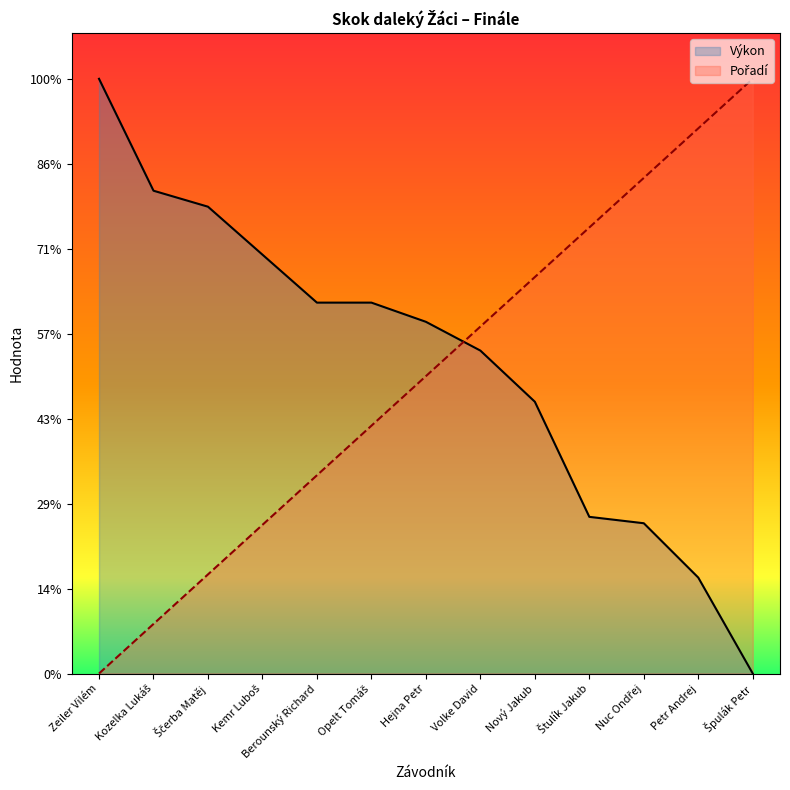

What are all the series names shown in the legend?

Výkon, Pořadí